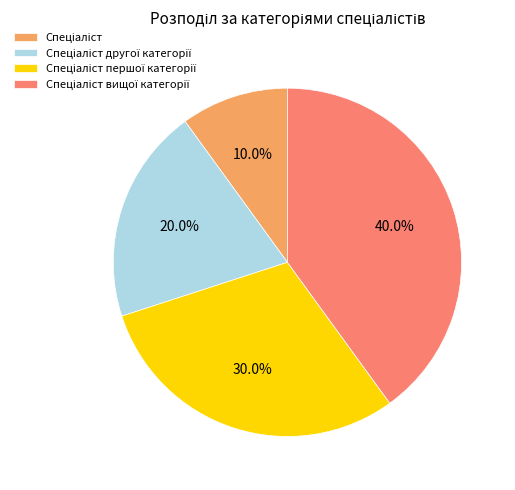

Is there a majority slice in this chart?

No